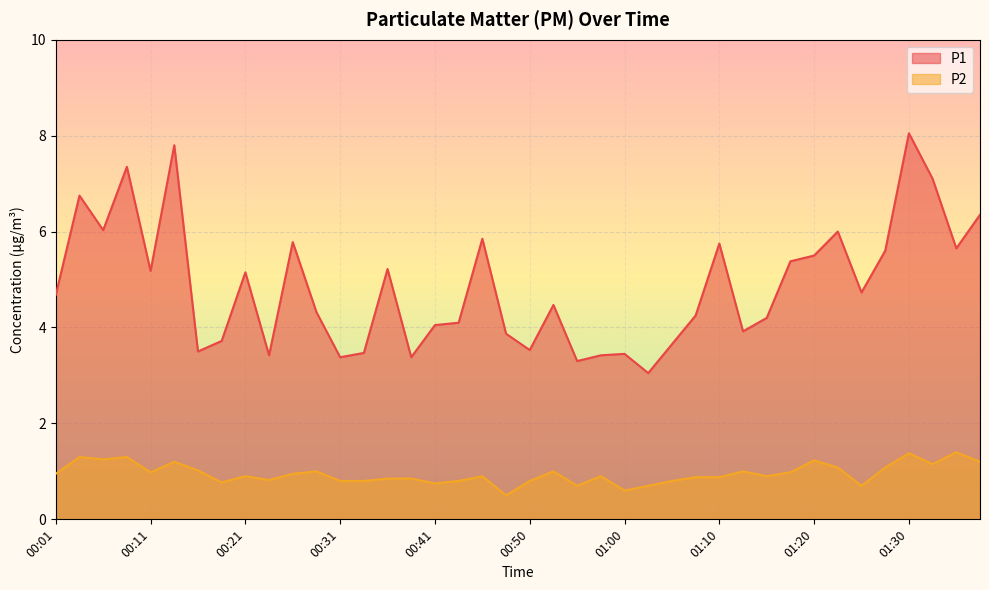

What is the value of the P2 point at the 25th from the left?

0.6